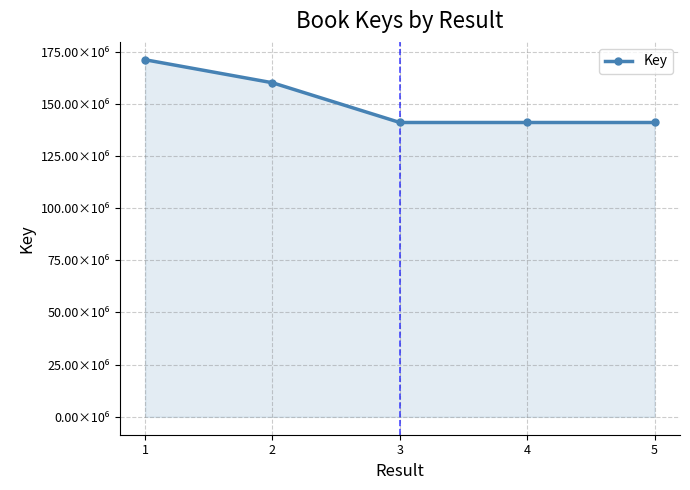

Reading left to right, transcribe all the data shown in this chart.

1=171075474	2=160048717	3=141016792	4=141015132	5=141015167